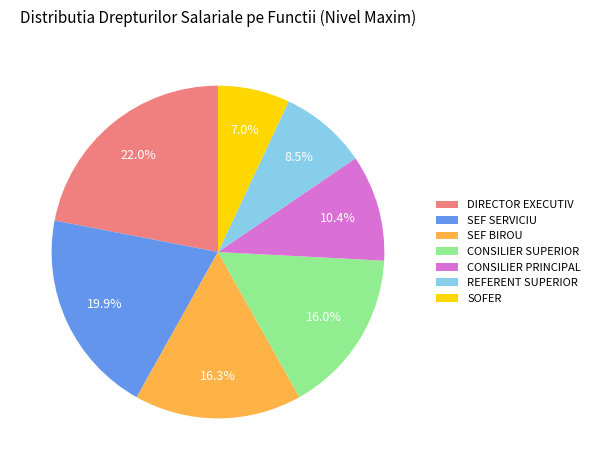

How much of the chart is everything except REFERENT SUPERIOR?

91.5%